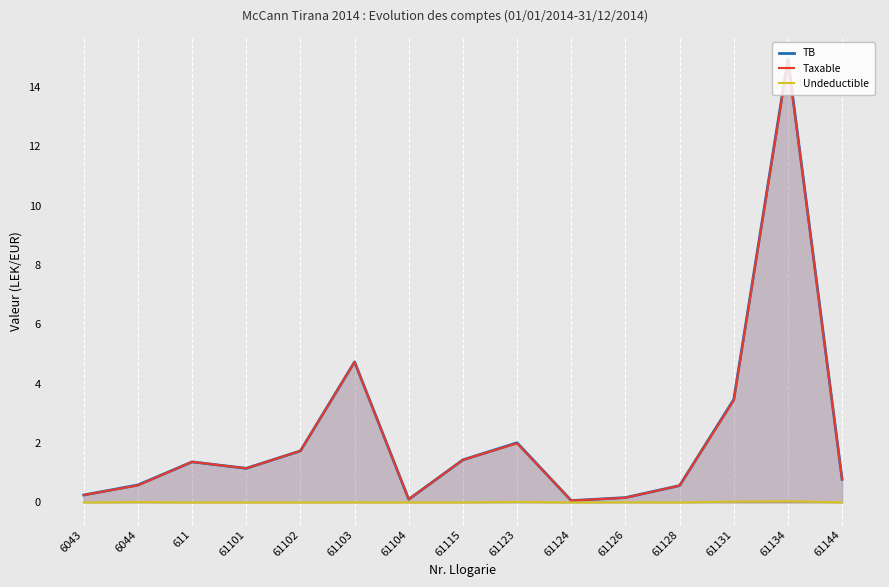

Which category has the lowest value across all series?

6043